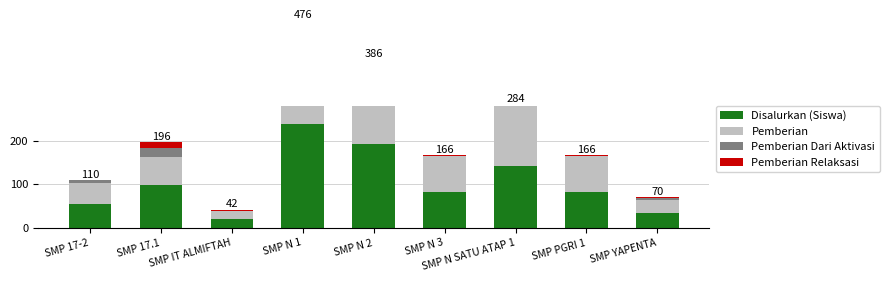

What is the minimum value for Disalurkan (Siswa)?

21